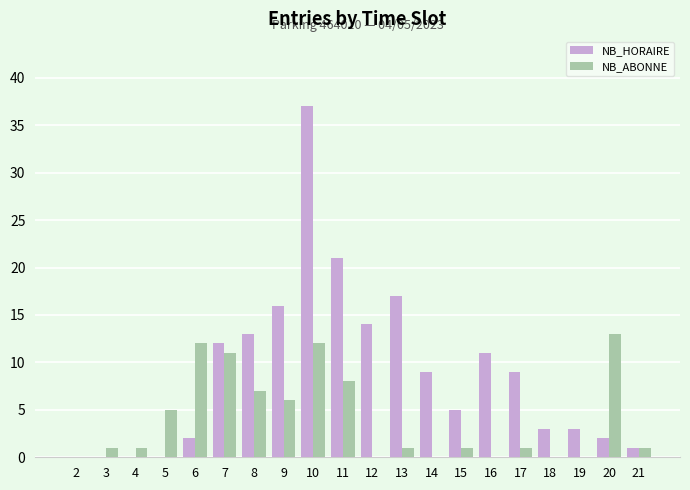

Is it true that NB_HORAIRE equals 11 at 16?

True